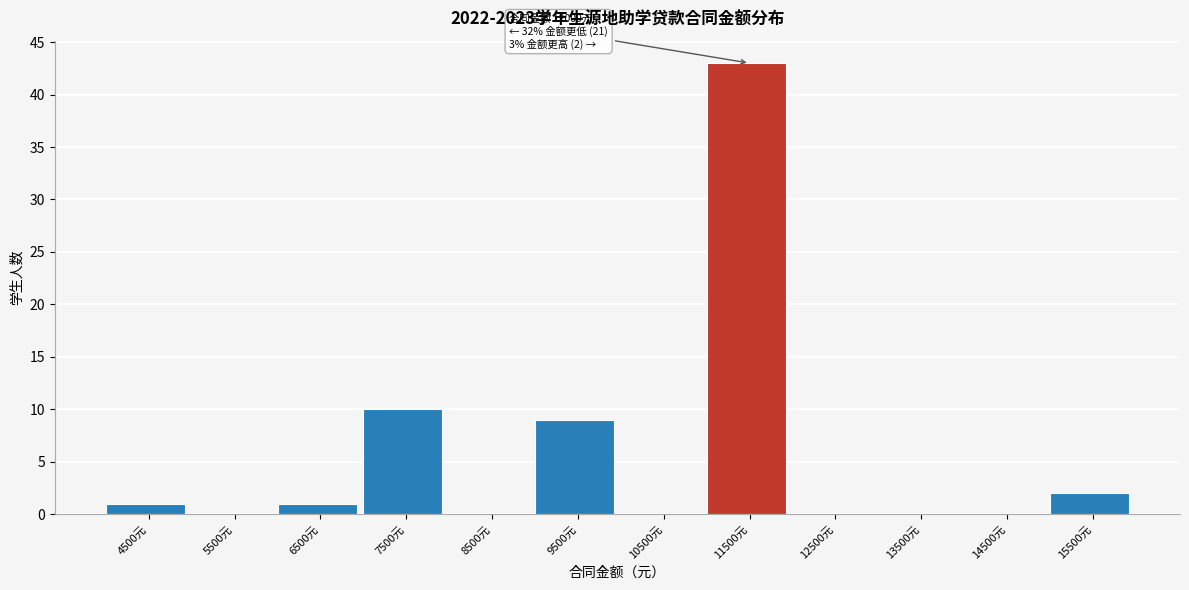

Reading right to left, transcribe all the data shown in this chart.

15500元=2	14500元=0	13500元=0	12500元=0	11500元=43	10500元=0	9500元=9	8500元=0	7500元=10	6500元=1	5500元=0	4500元=1